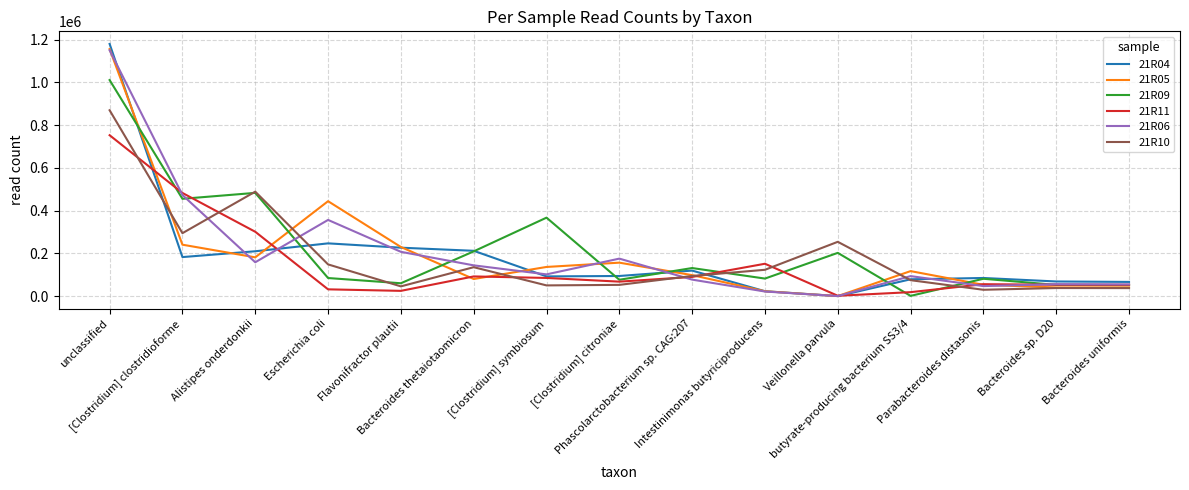

Which series ends up on top after the final intersection of 21R11 and 21R10?

21R11